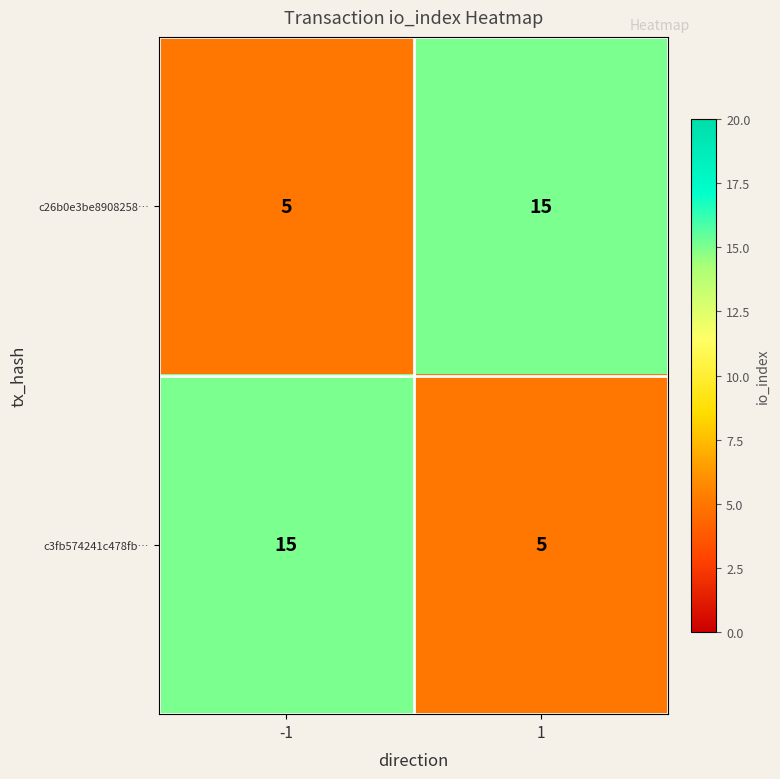

The value of c3fb574241c478fb… at 1 is 1. True or false?

False